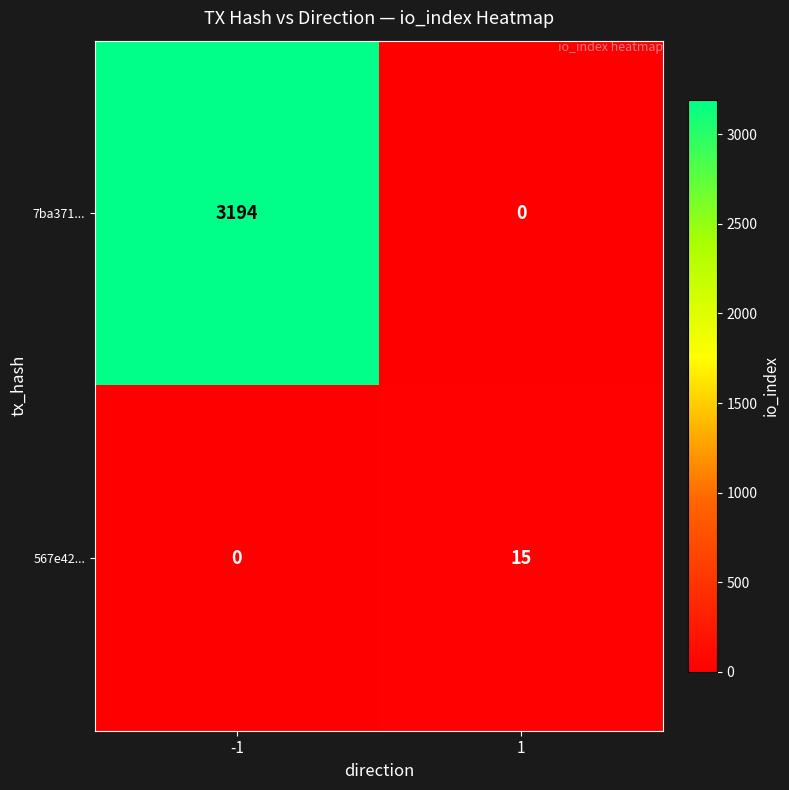

Between -1 and 1, which series saw the biggest shift?

7ba371...